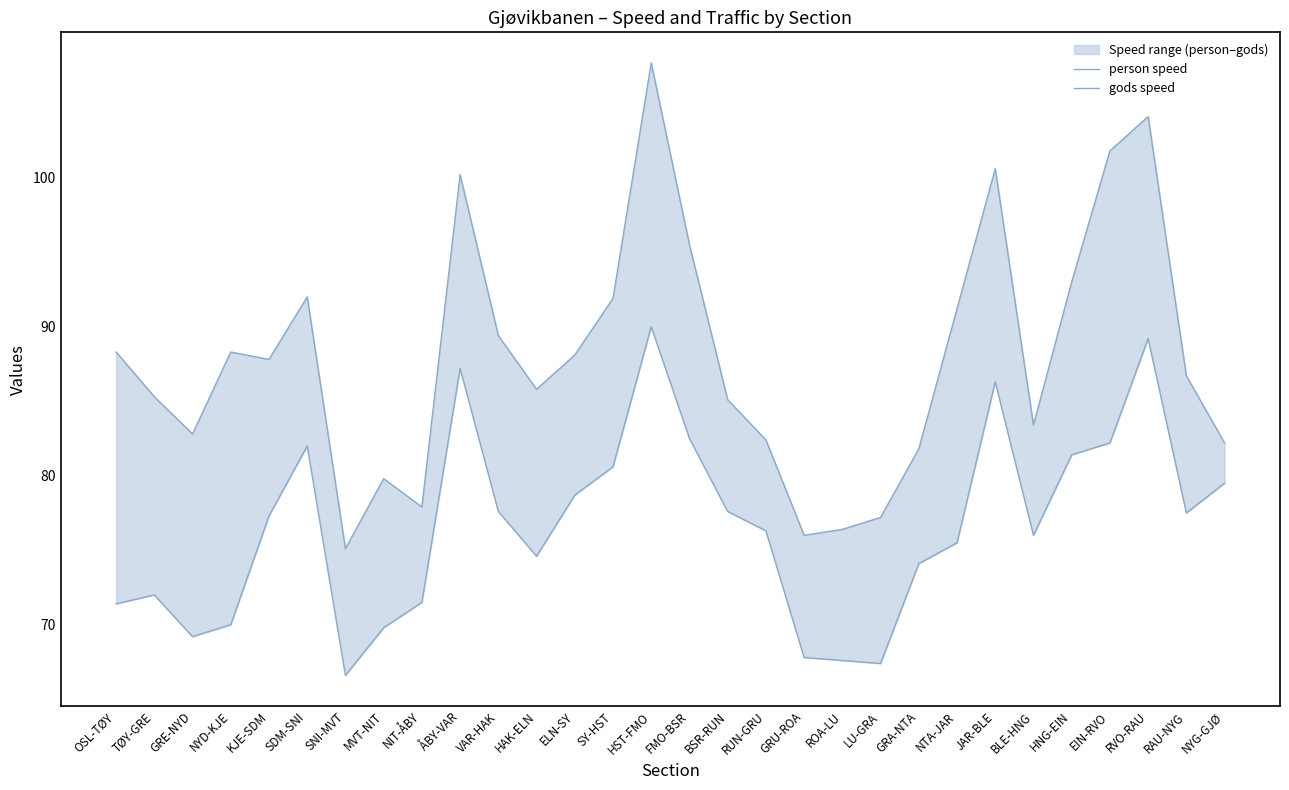

At GRA-NTA, list the series in order from smallest to largest.

gods speed, person speed